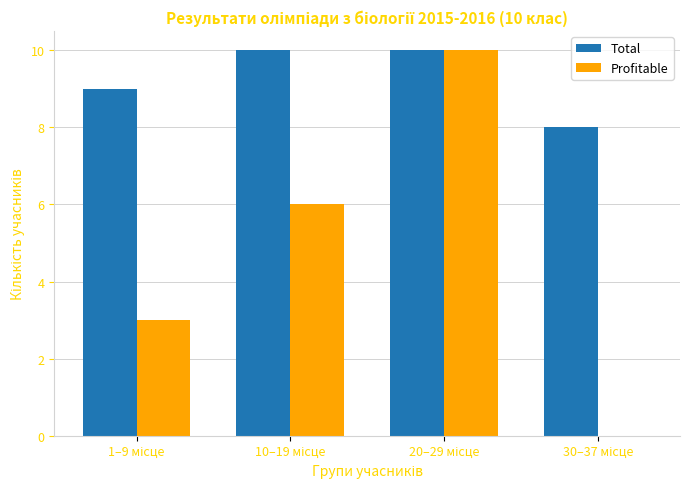

Reading left to right, extract all data points from this chart.

Total: 9	10	10	8
Profitable: 3	6	10	0